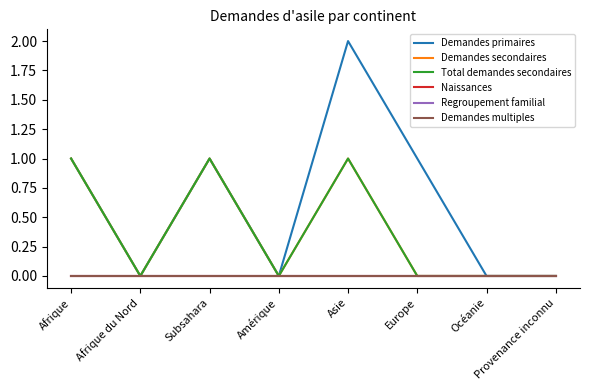

At how many categories does at least one series exceed 1?

1